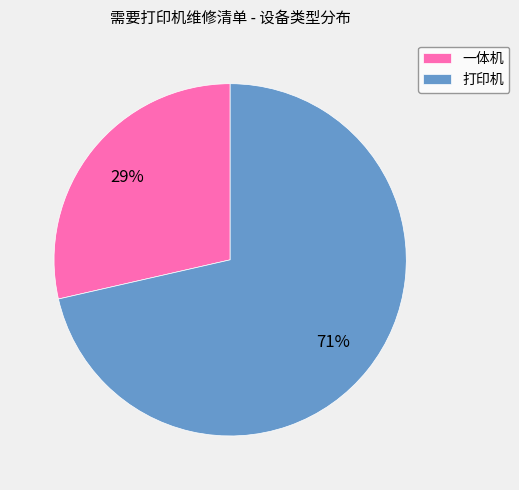

Do 打印机 and 一体机 together represent more than half of the pie?

Yes